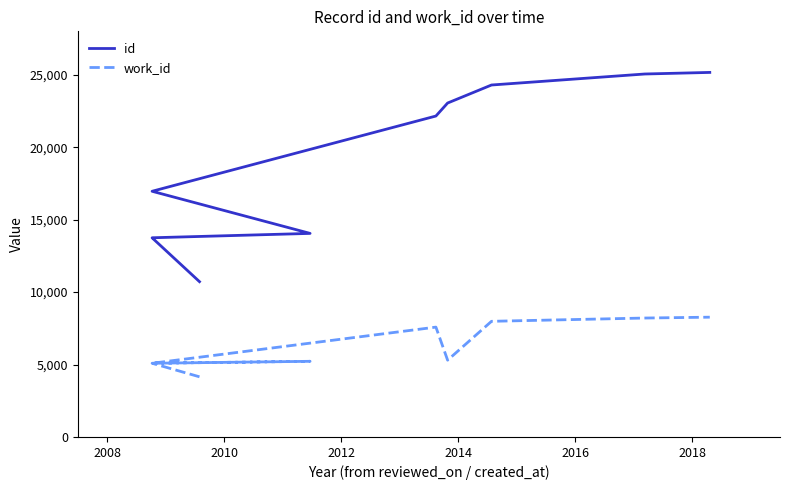

What is the maximum value shown in the chart?

25164